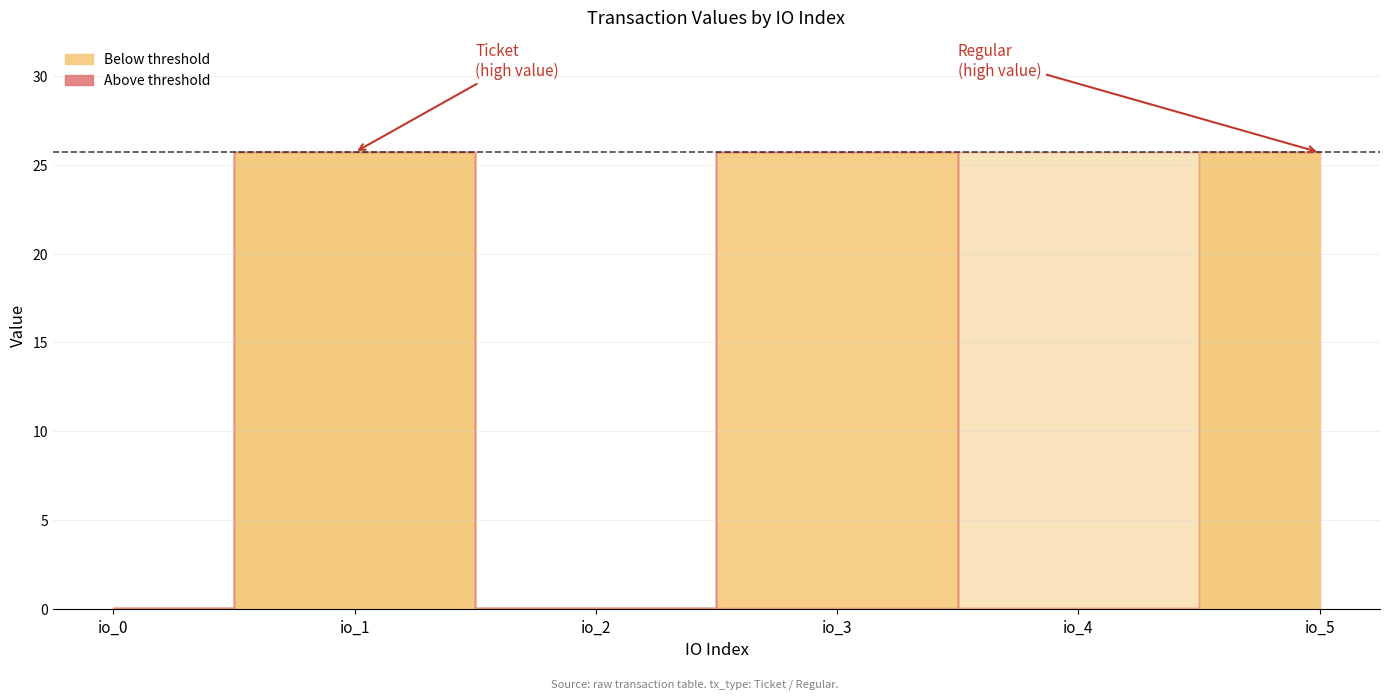

What is the total value across all series at io_2?

0.1